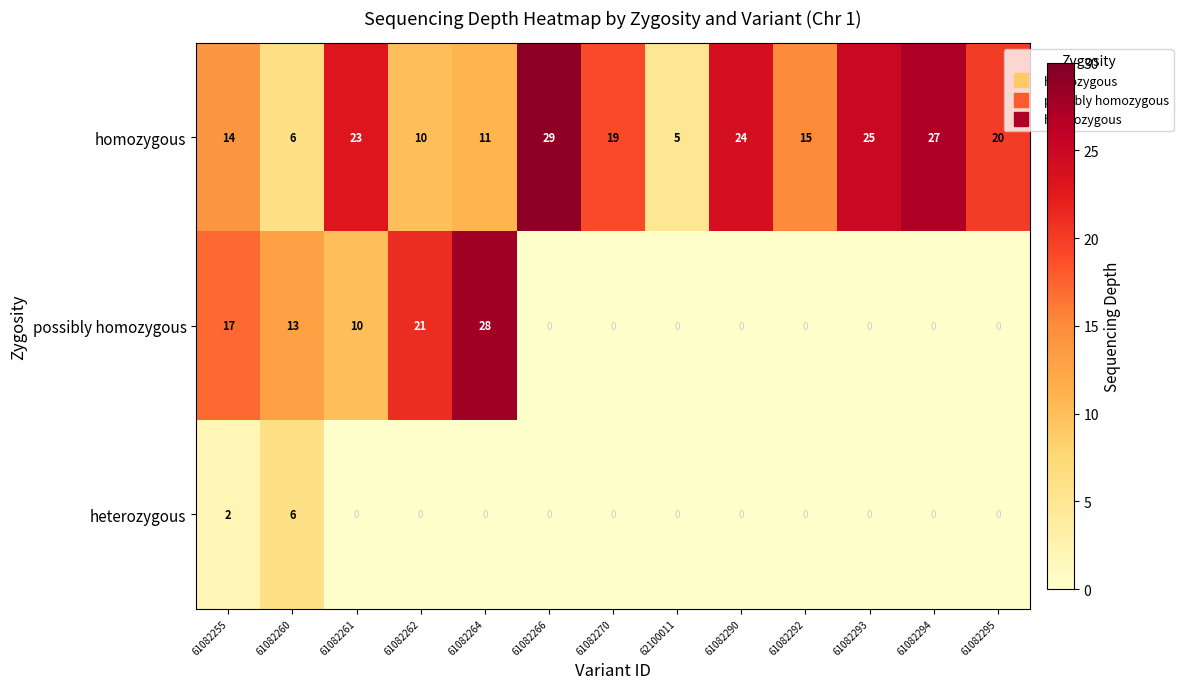

Which series has the largest total across all categories?

homozygous